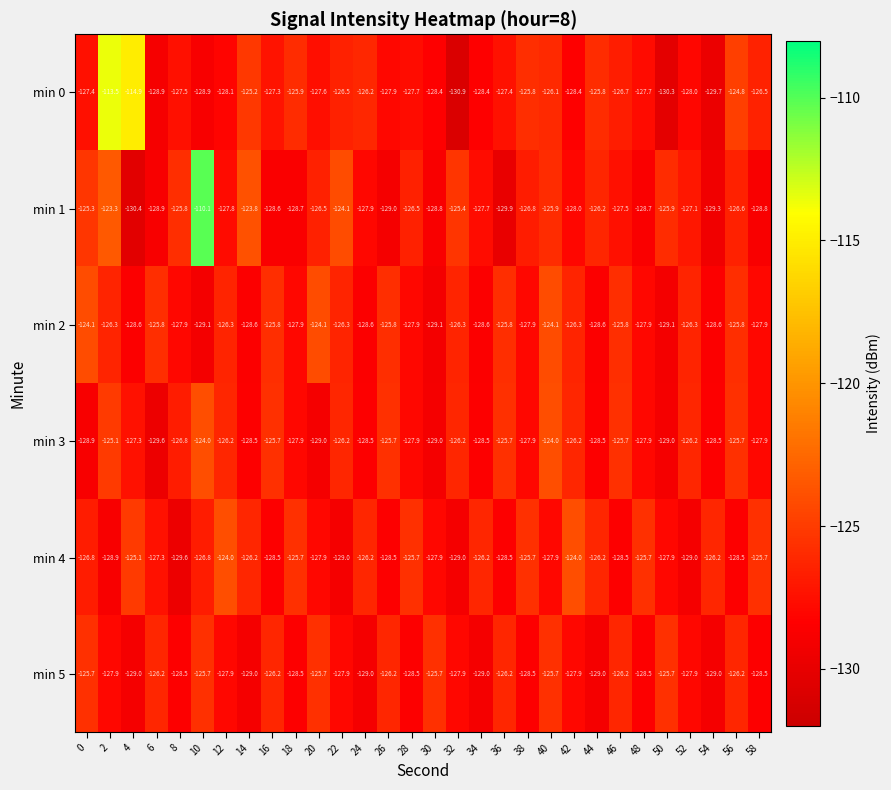

What is the smallest value displayed?

-130.9